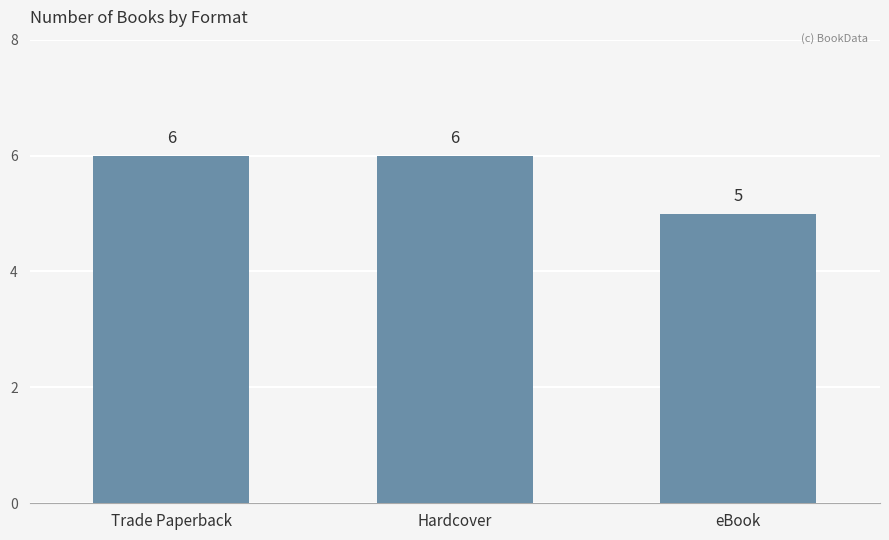

How many values are between 5 and 6?

3